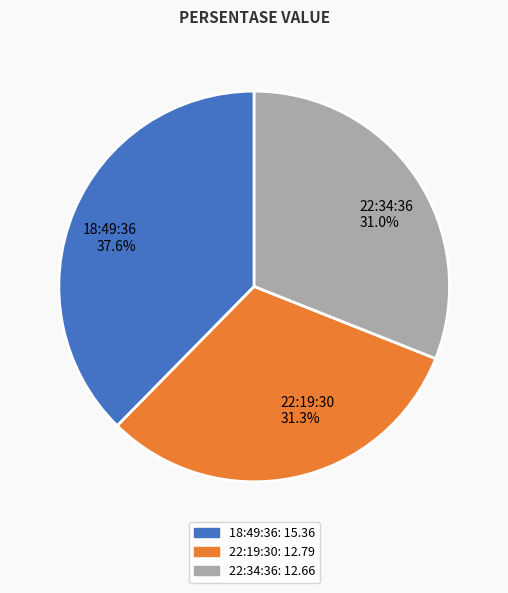

What is the largest slice in the pie chart?

18:49:36 37.6%